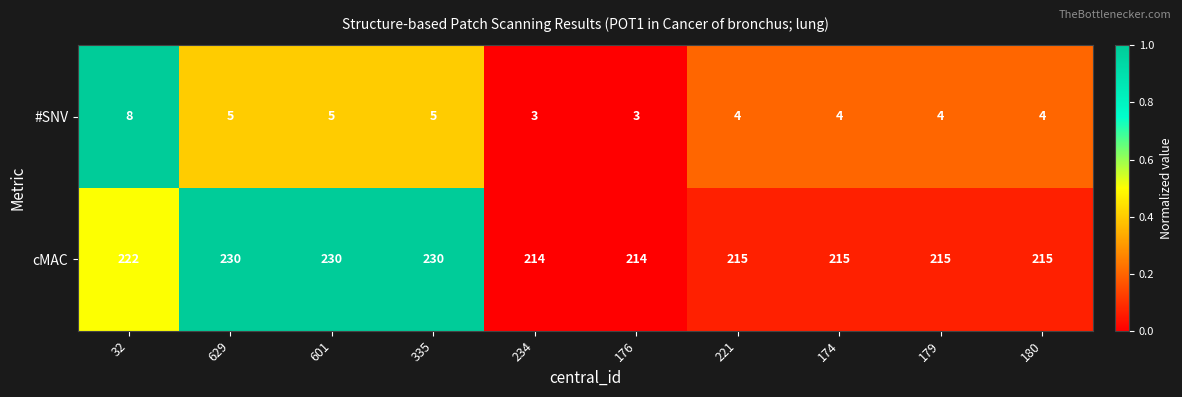

Is it true that #SNV equals 2 at 601?

False